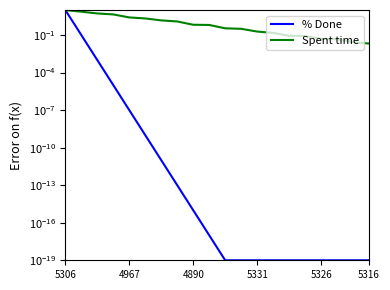

Reading right to left, list all the values displayed in this chart.

% Done: 0.0	0.0	0.0	0.0	0.0	0.0	0.0	0.0	0.0	0.0	0.0	0.0	0.0	0.0	0.0	0.0	0.0	0.0	0.1	10.0
Spent time: 0.0	0.0	0.0	0.0	0.1	0.1	0.1	0.2	0.3	0.3	0.6	0.7	1.2	1.5	2.1	2.5	4.4	5.3	7.3	10.0